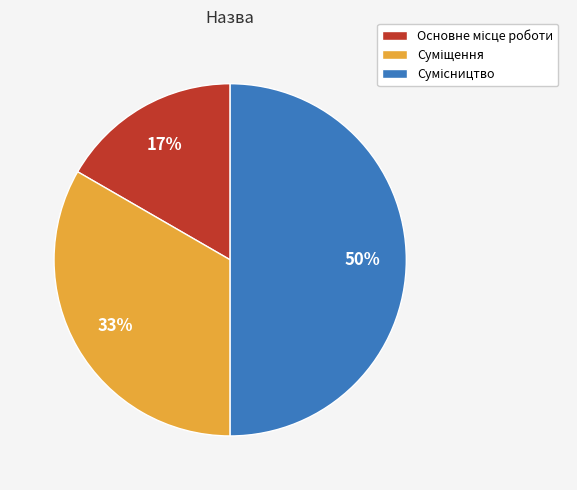

To the nearest percent, what is the difference between the largest and smallest slice percentages?

33%